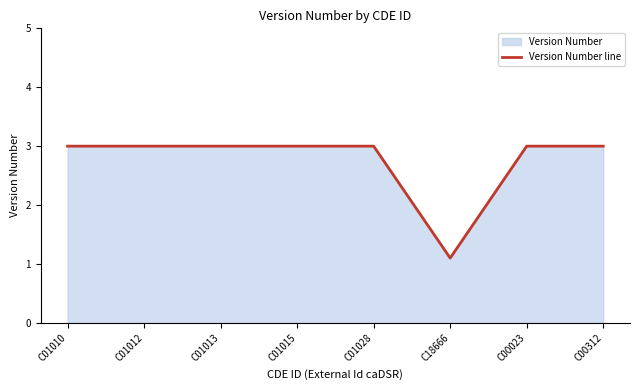

True or false: there are more than 0 points higher than both neighbors.

False